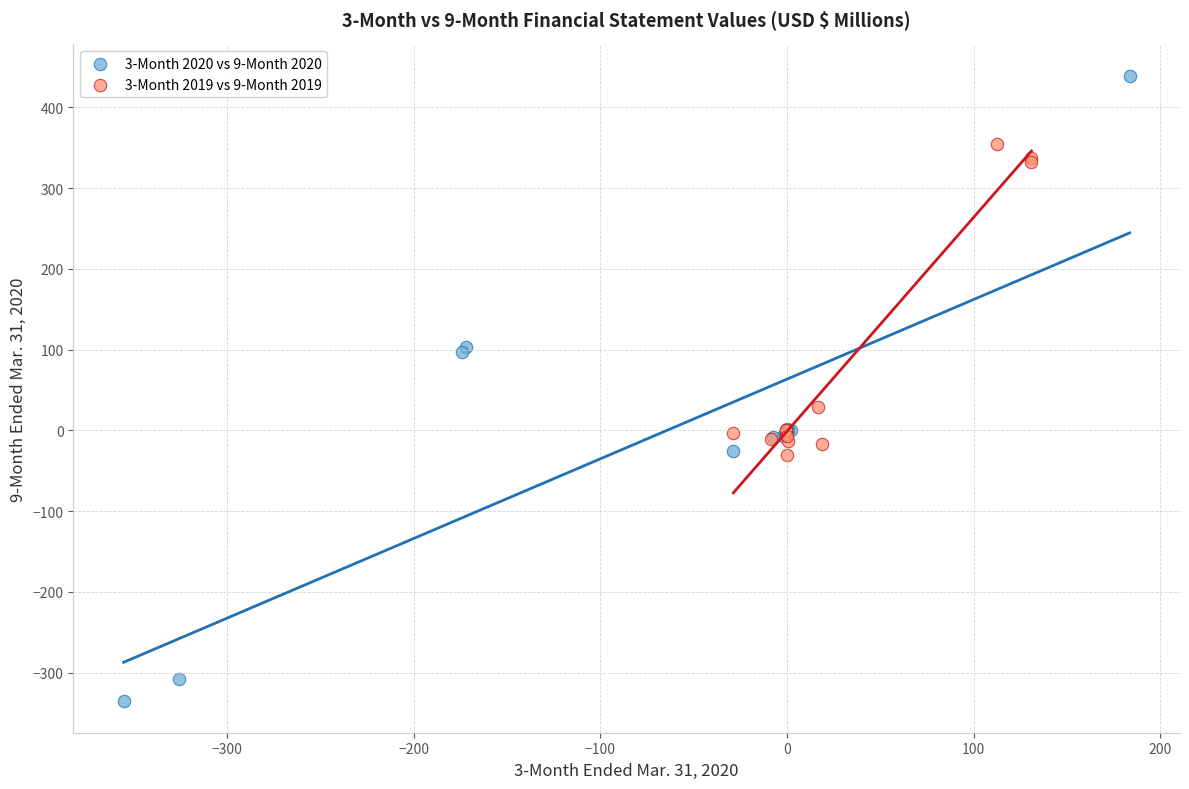

What are all the series names shown in the legend?

3-Month 2020 vs 9-Month 2020, 3-Month 2019 vs 9-Month 2019